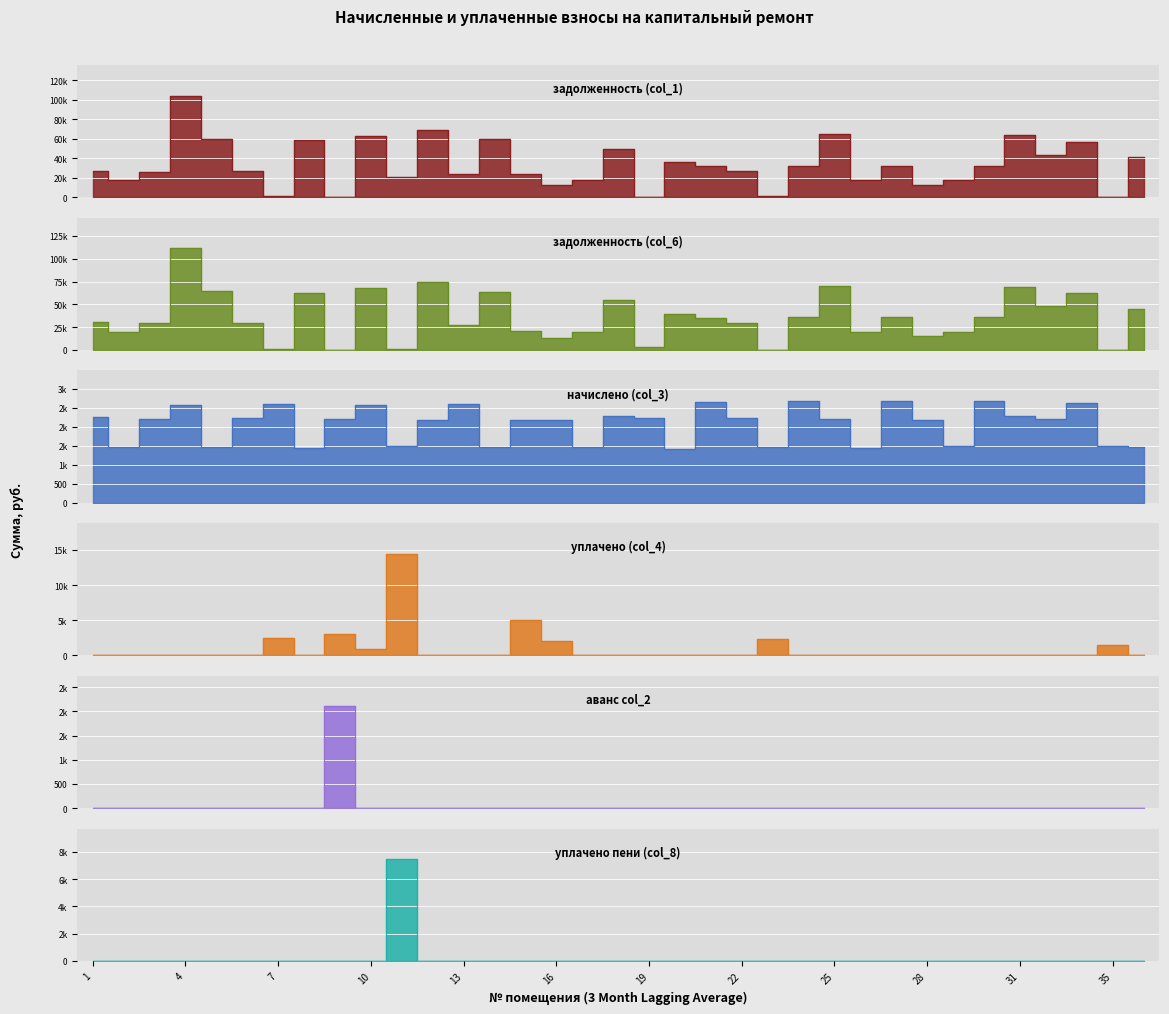

Which category has the highest value in the начислено (col_3) series?

30